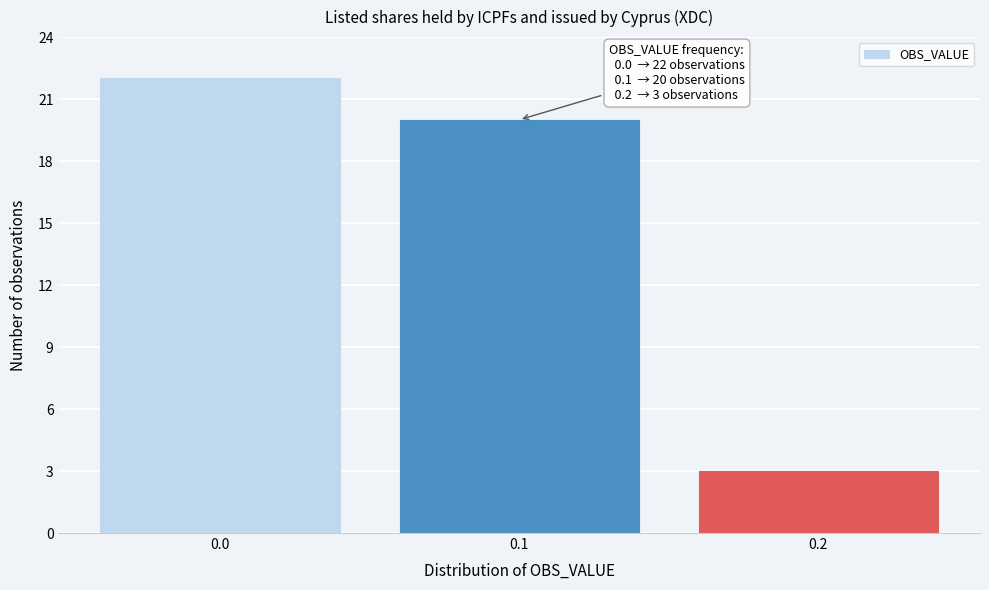

Which range on the x-axis has the tallest bar?

-0.05 to 0.05